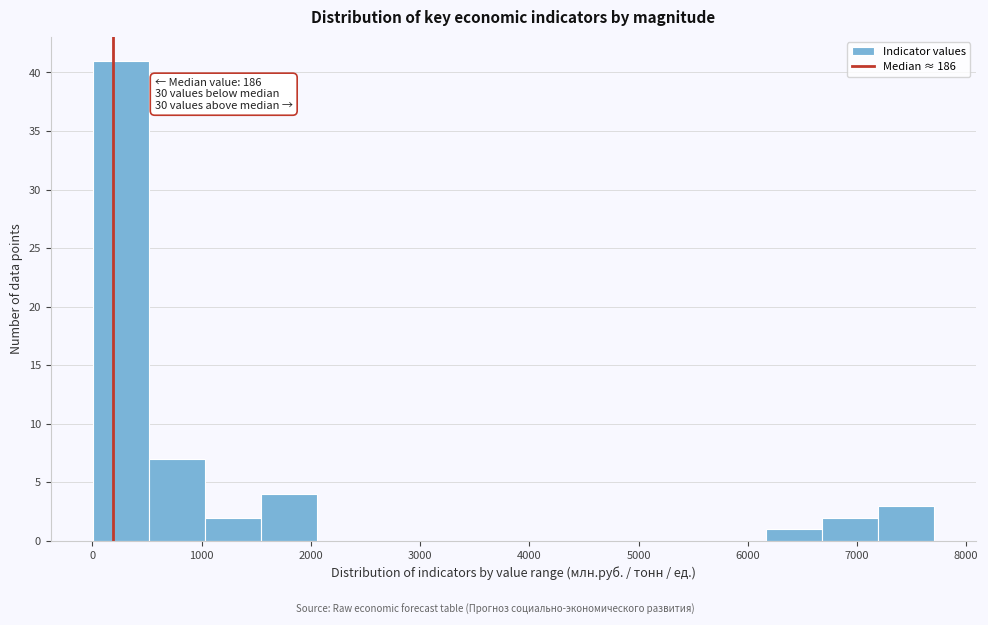

Over which range of the x-axis is the bar tallest?

0 to 500